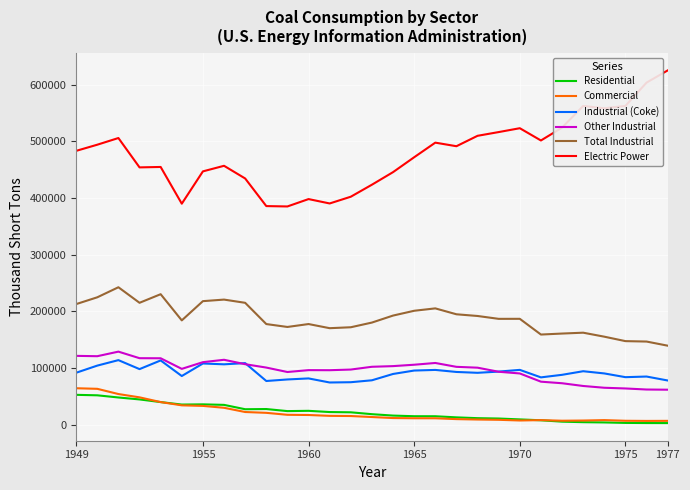

Which series has the largest range (max minus min)?

Electric Power